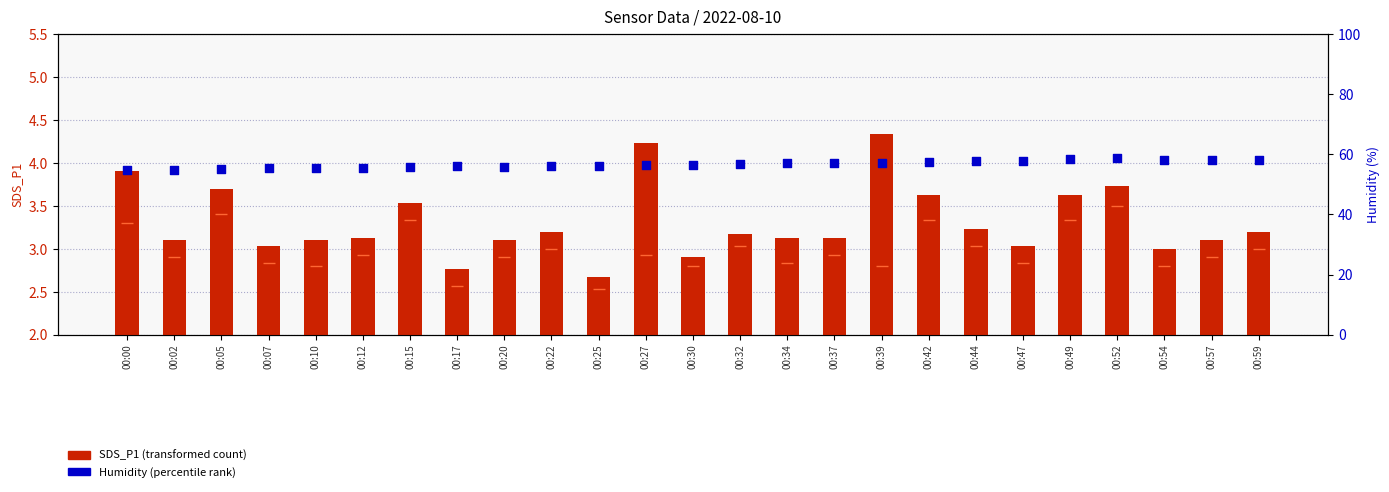

At which category is the sum across all series the highest?

00:52